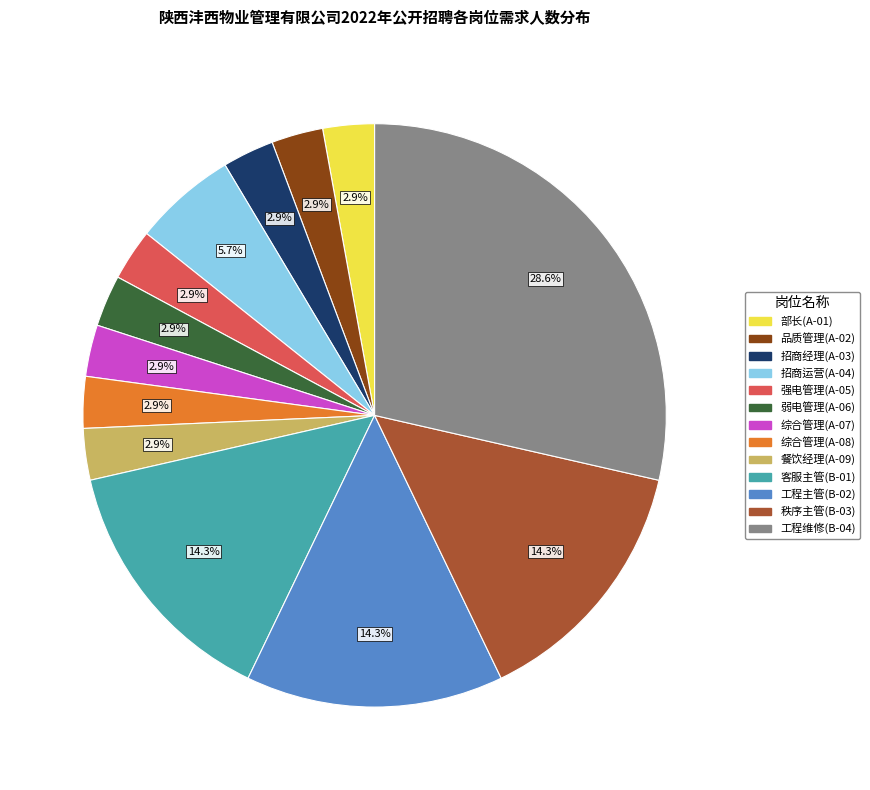

Do 工程维修(B-04) and 餐饮经理(A-09) together represent more than half of the pie?

No